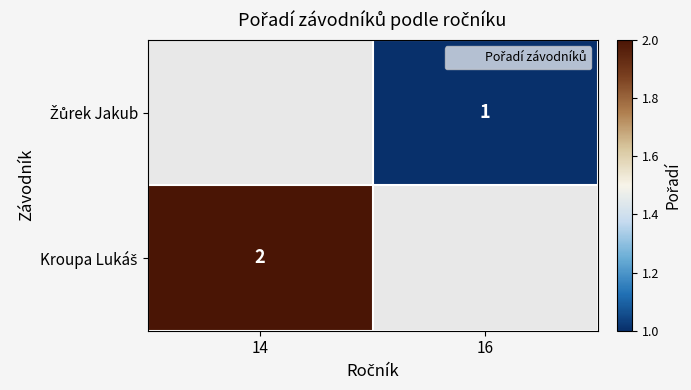

Is the value of Žůrek Jakub at 14 greater than the value of Kroupa Lukáš at 14?

No